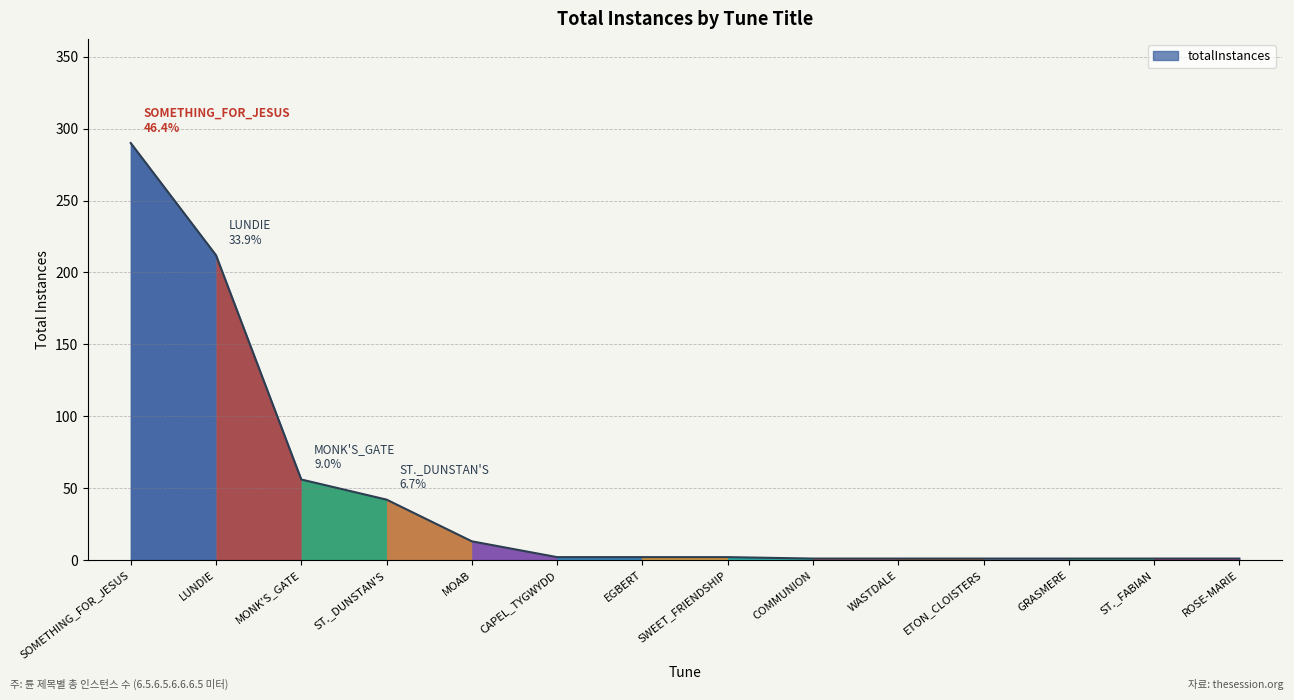

The value at SOMETHING_FOR_JESUS is 62. True or false?

False